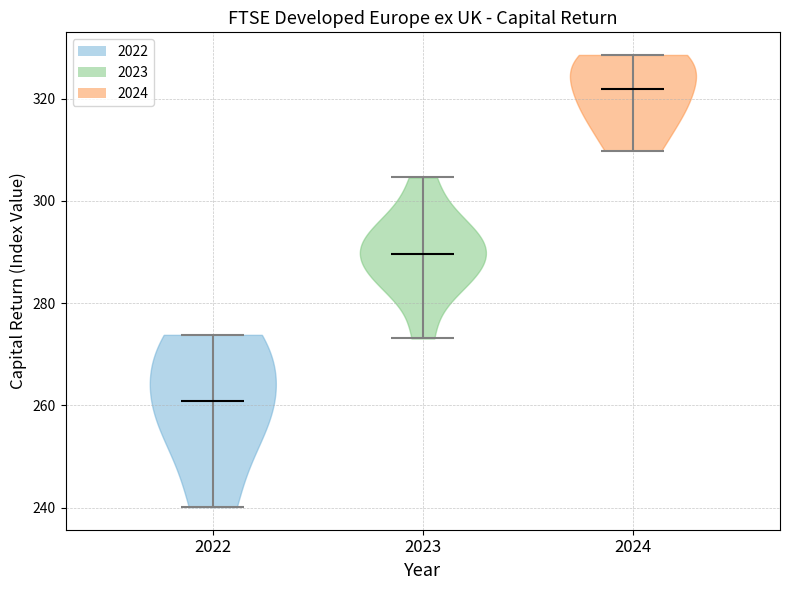

Where does the median line of the violin at x = 2022 sit on the y-axis? The values are not printed on the chart, so give them approximately, as read against the axis.

260